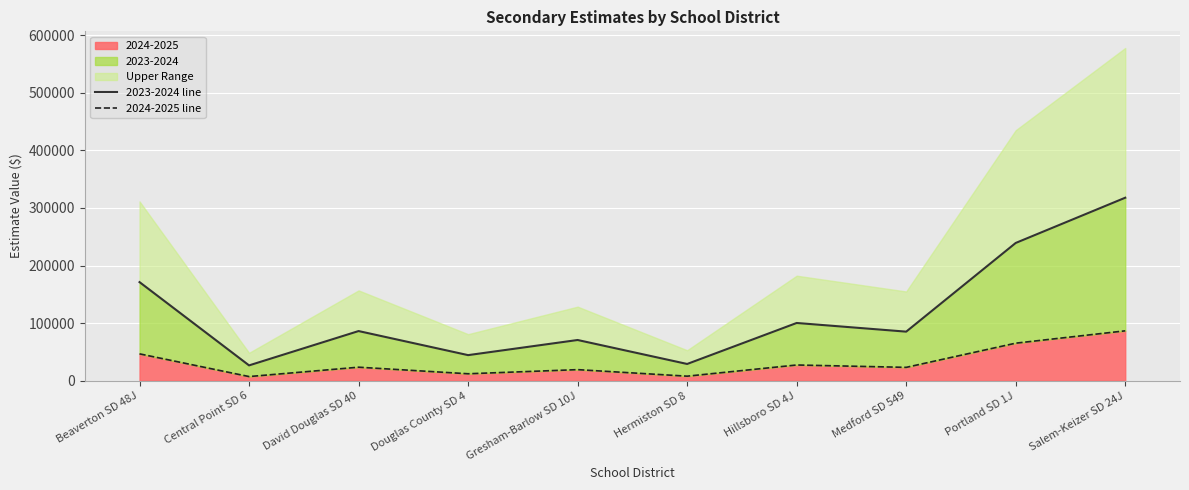

What is the label of the 7th point from the left?

Hillsboro SD 4J